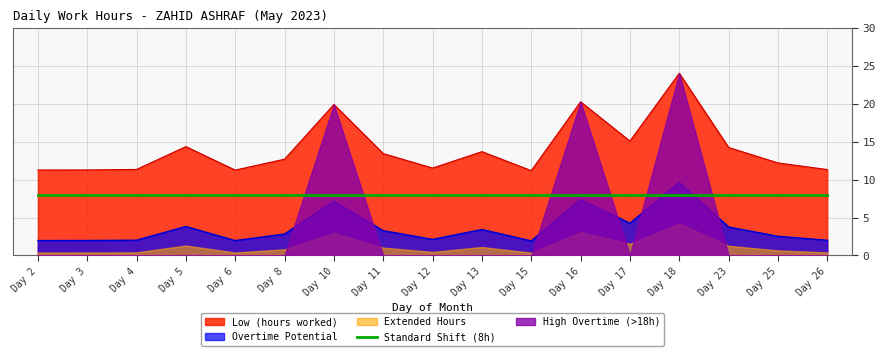

Count the number of categories in the chart.

17